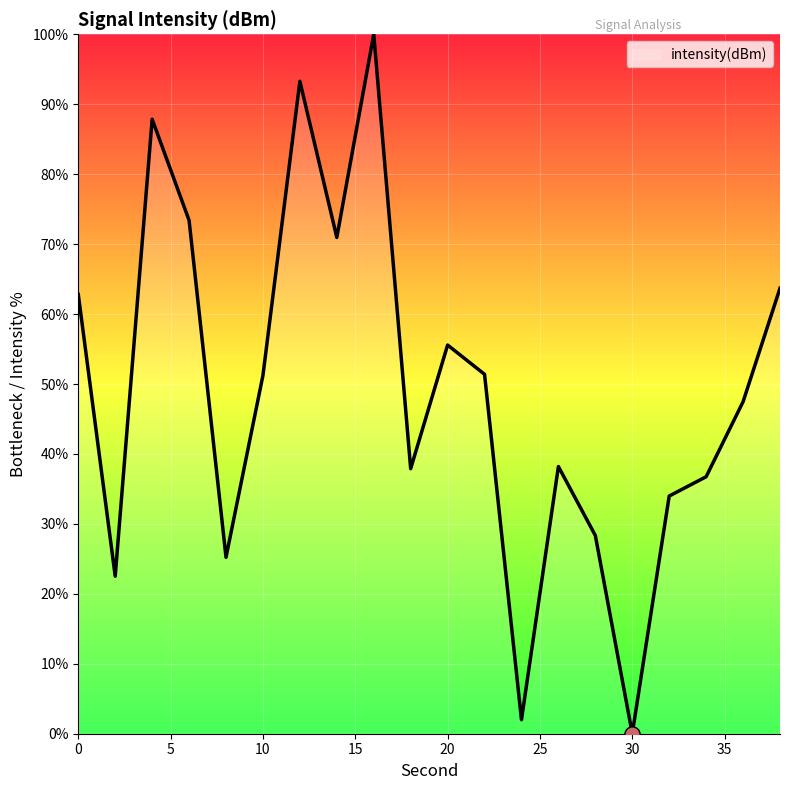

What is the greatest value displayed?

100.0